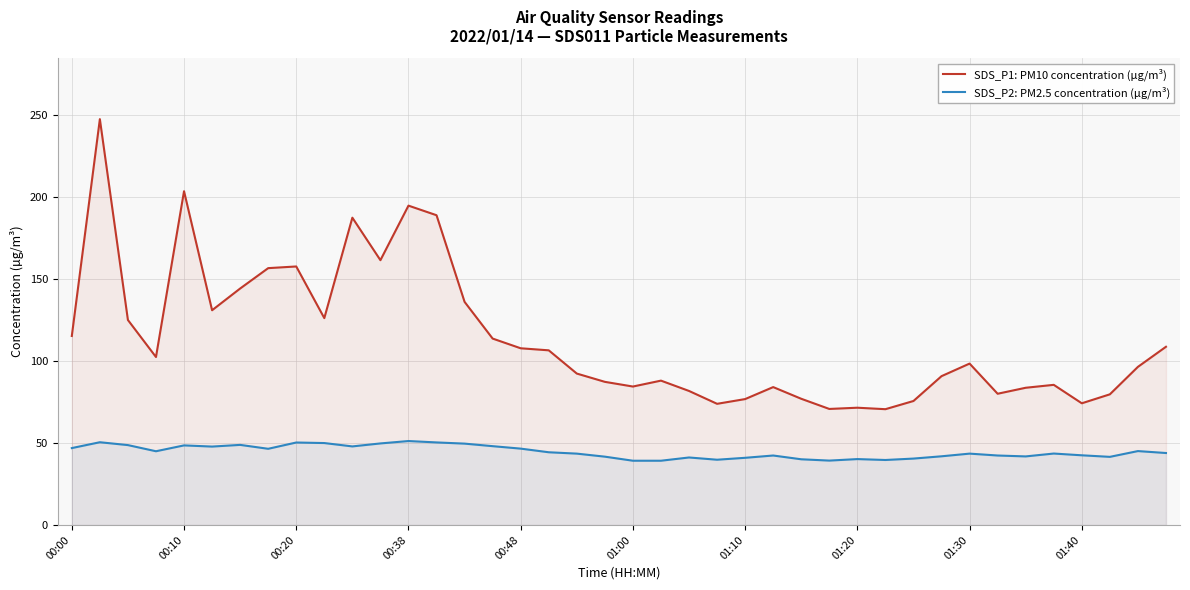

Reading right to left, extract all data points from this chart.

SDS_P1: PM10 concentration (µg/m³): 108.7	96.5	79.7	74.2	85.5	83.7	80.1	98.5	90.8	75.7	70.7	71.5	70.8	77.0	84.1	76.8	73.9	81.8	88.1	84.5	87.3	92.4	106.5	107.8	113.7	136.1	188.9	194.8	161.5	187.4	126.2	157.7	156.7	144.2	131.0	203.6	102.5	125.0	247.6	115.3
SDS_P2: PM2.5 concentration (µg/m³): 43.9	45.1	41.6	42.5	43.6	41.9	42.4	43.5	41.9	40.5	39.7	40.2	39.3	40.1	42.4	41.0	39.8	41.2	39.2	39.2	41.7	43.5	44.4	46.6	48.1	49.6	50.4	51.2	49.8	48.0	50.0	50.3	46.5	48.9	47.9	48.6	45.0	48.8	50.5	46.9